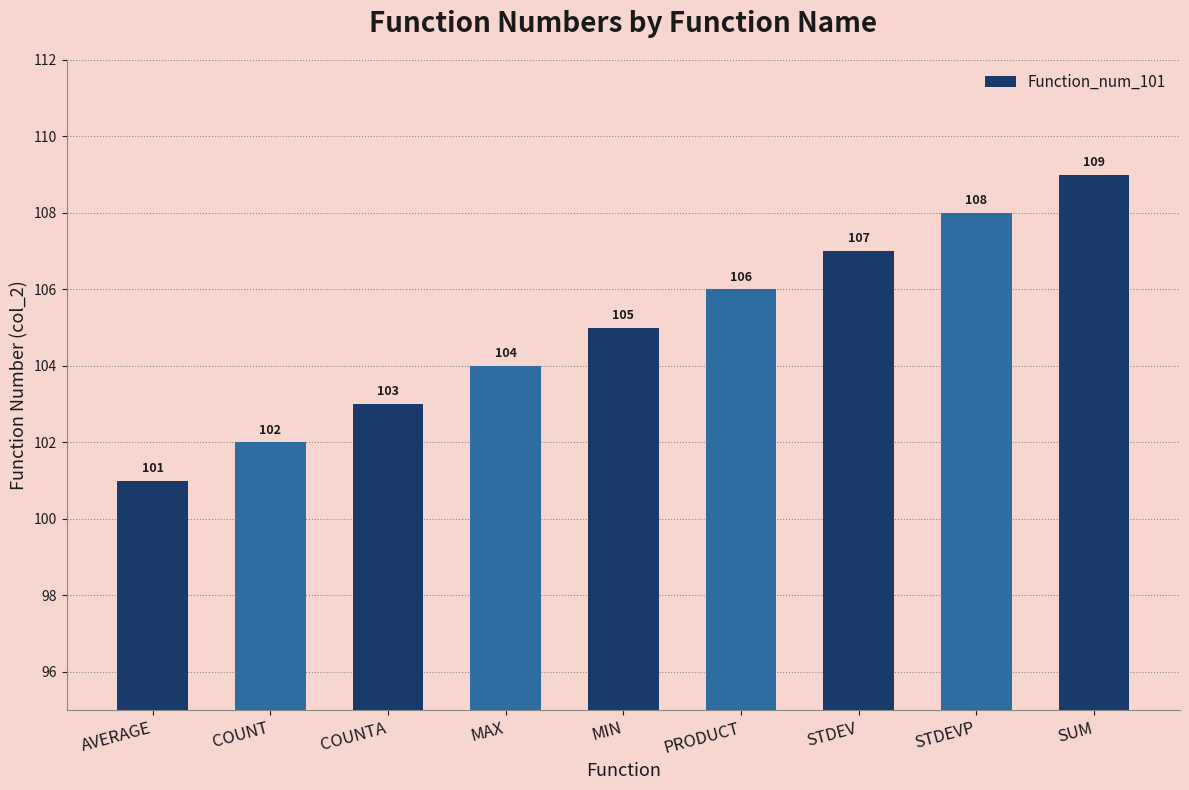

Reading left to right, extract all data points from this chart.

AVERAGE=101	COUNT=102	COUNTA=103	MAX=104	MIN=105	PRODUCT=106	STDEV=107	STDEVP=108	SUM=109